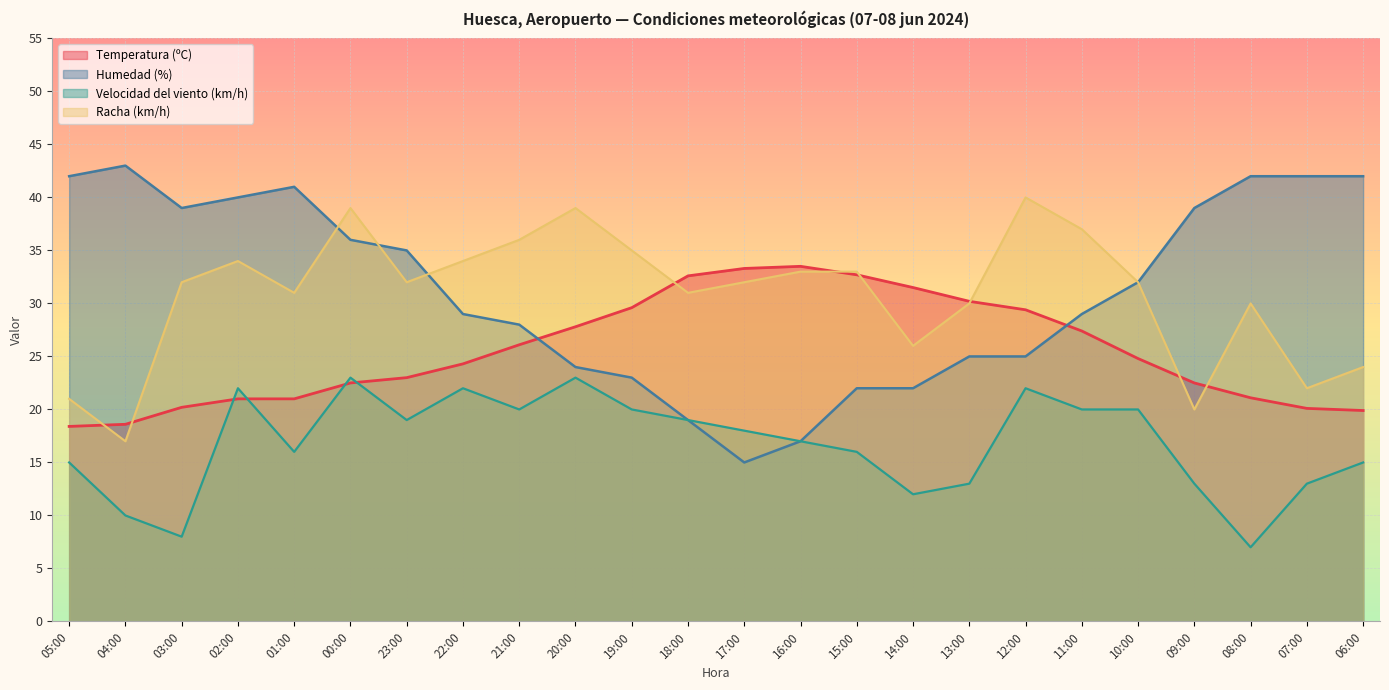

How many data points in Racha (km/h) are above 32?

10